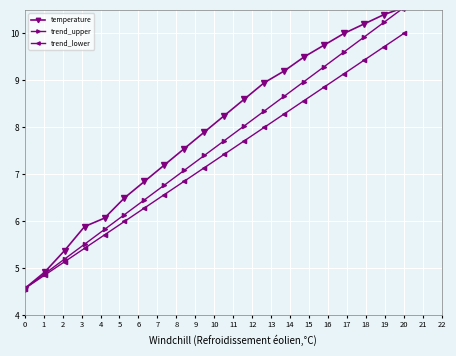

Rank the series by their average value, from highest to lowest.

temperature, trend_upper, trend_lower